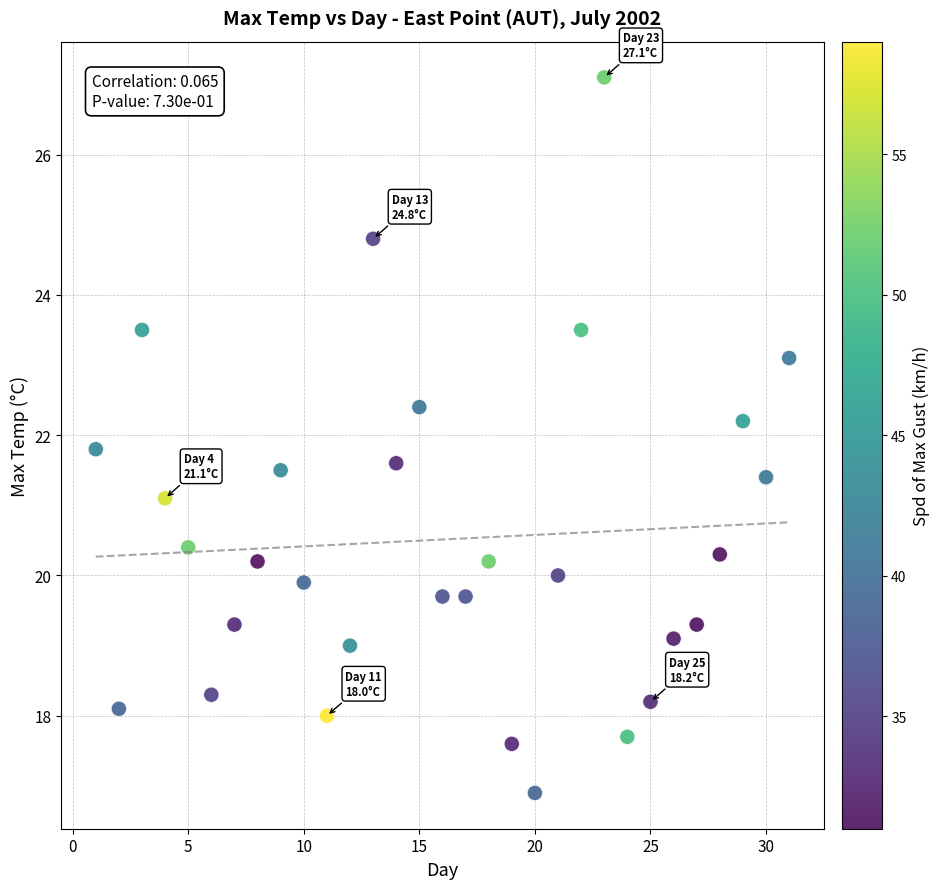

What is the range of Y values (max minus min)?

10.2